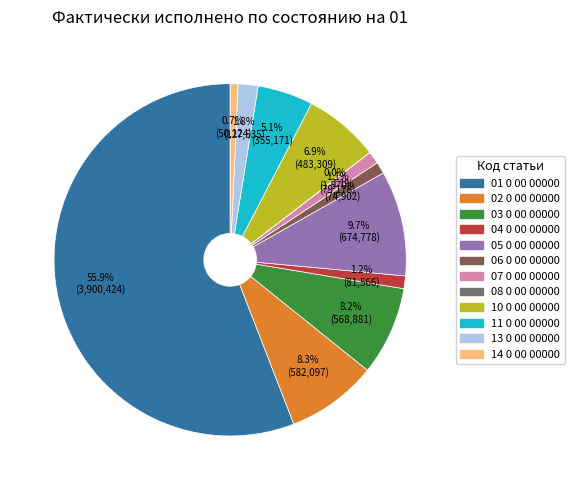

What is the ratio of the value at 13 0 00 00000 to the value at 02 0 00 00000?

0.2